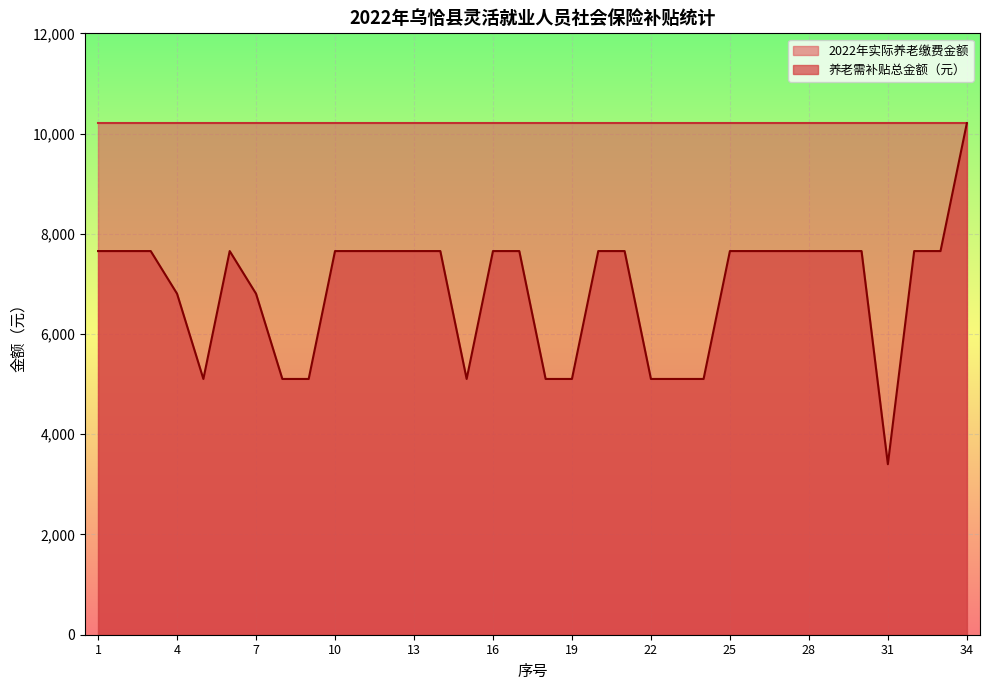

Read the 2022年实际养老缴费金额 value at 19.

10207.2